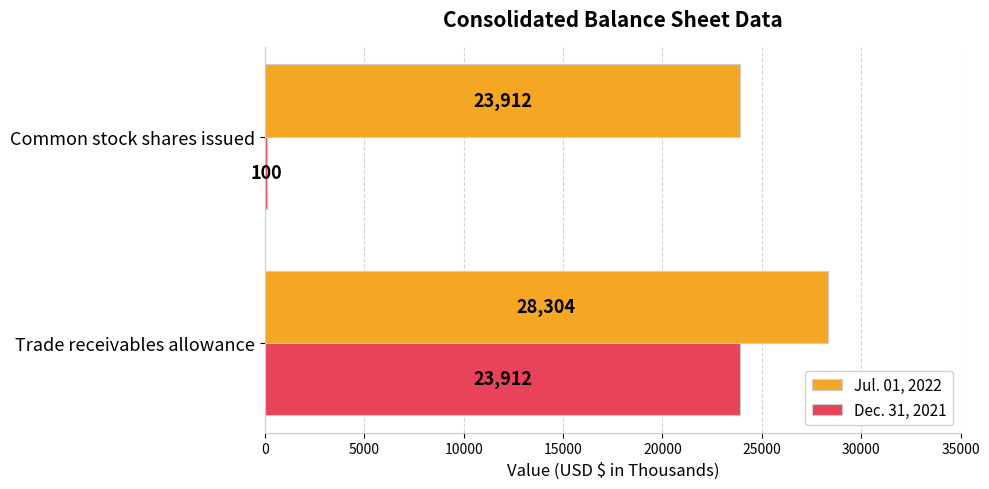

Read the Dec. 31, 2021 value at Common stock shares issued, to the nearest 50.

100